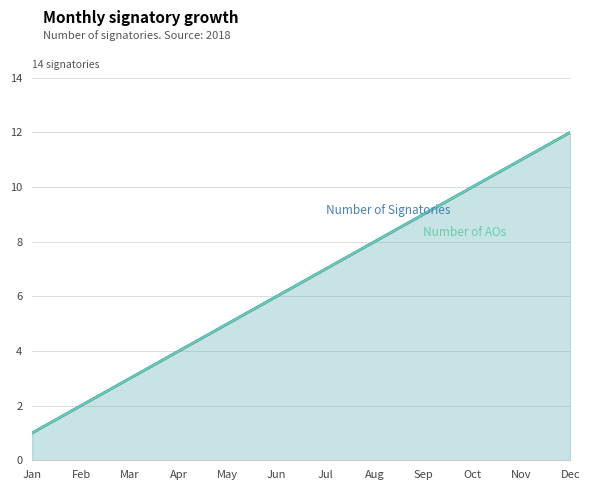

The Number of AOs series shows 0 at Jan. True or false?

False